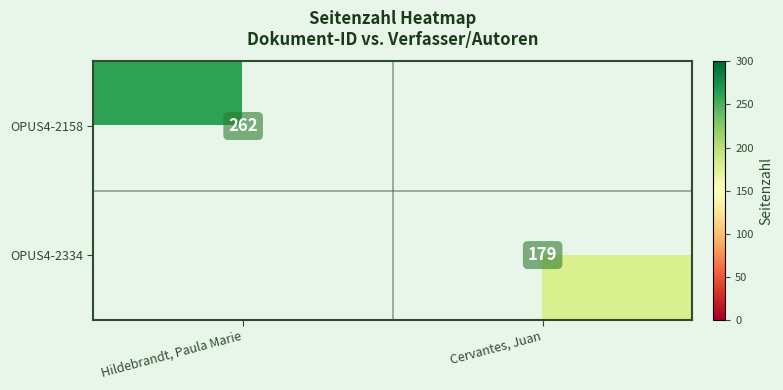

How many data points does each series have?

2